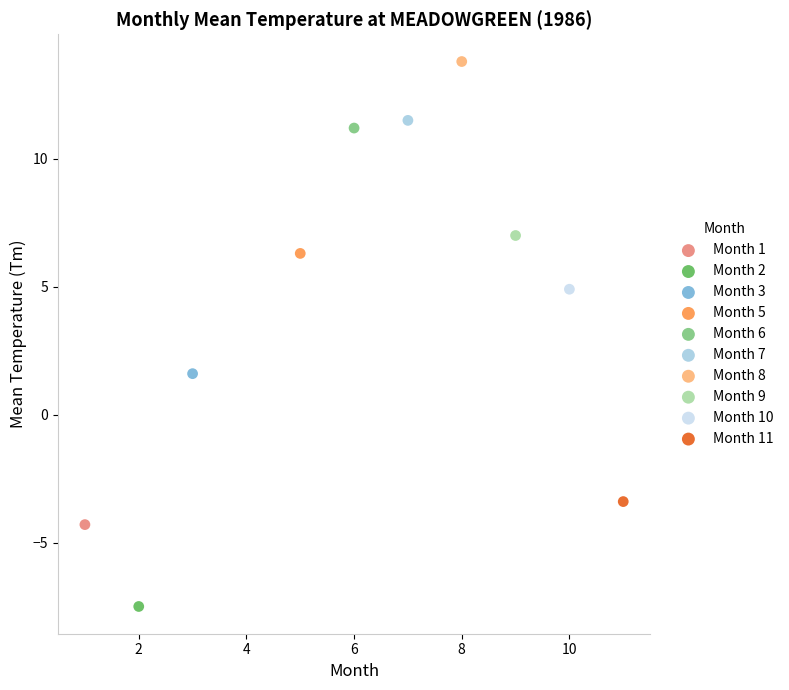

What are all the series names shown in the legend?

Month 1, Month 2, Month 3, Month 5, Month 6, Month 7, Month 8, Month 9, Month 10, Month 11